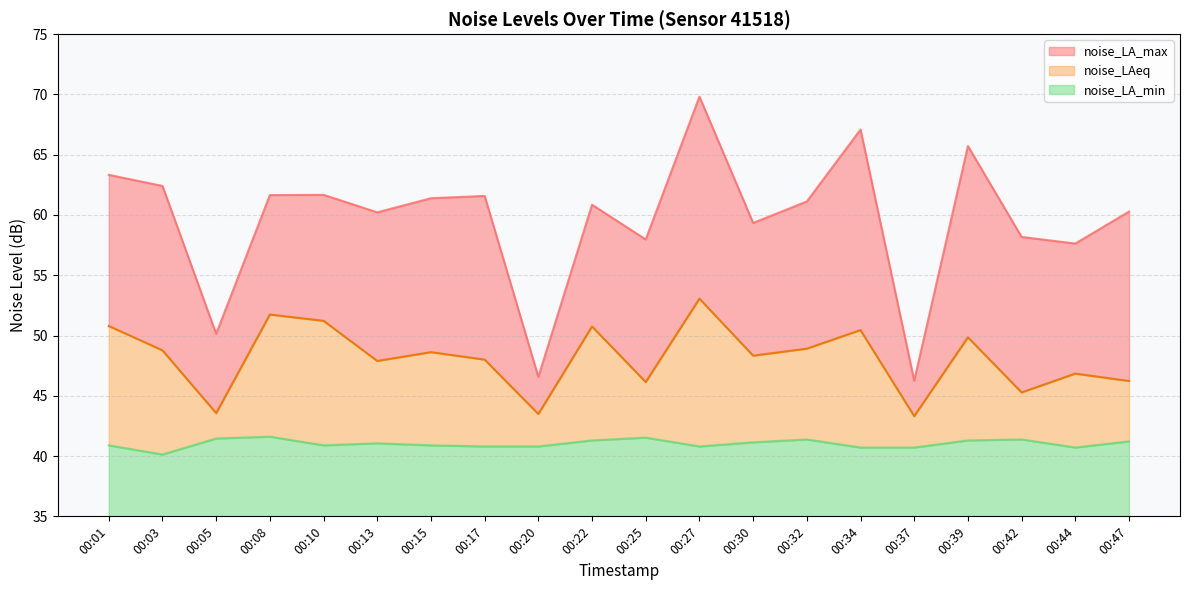

Does the chart have visible grid lines?

Yes